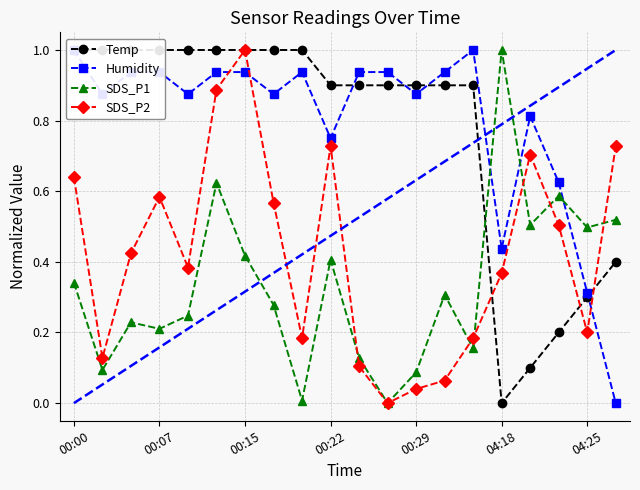

How many interior local valleys does the SDS_P2 series have?

5